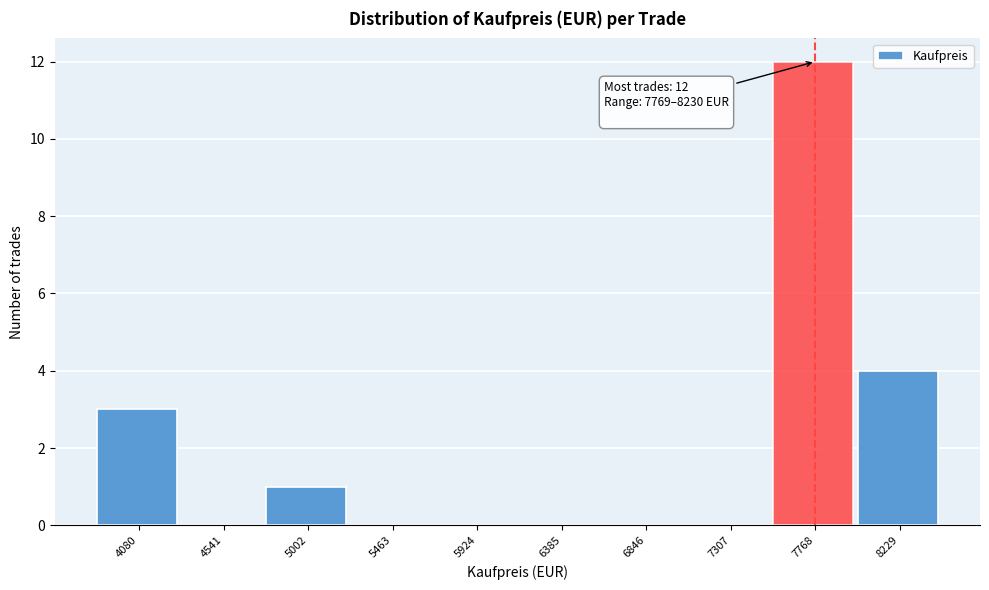

Reading left to right, list all the values displayed in this chart.

4080=3	4541=0	5002=1	5463=0	5924=0	6385=0	6846=0	7307=0	7768=12	8229=4